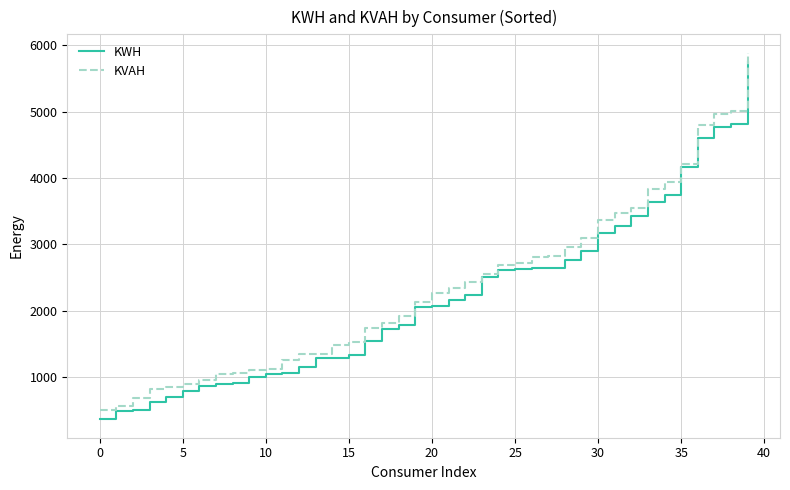

What are all the series names shown in the legend?

KWH, KVAH